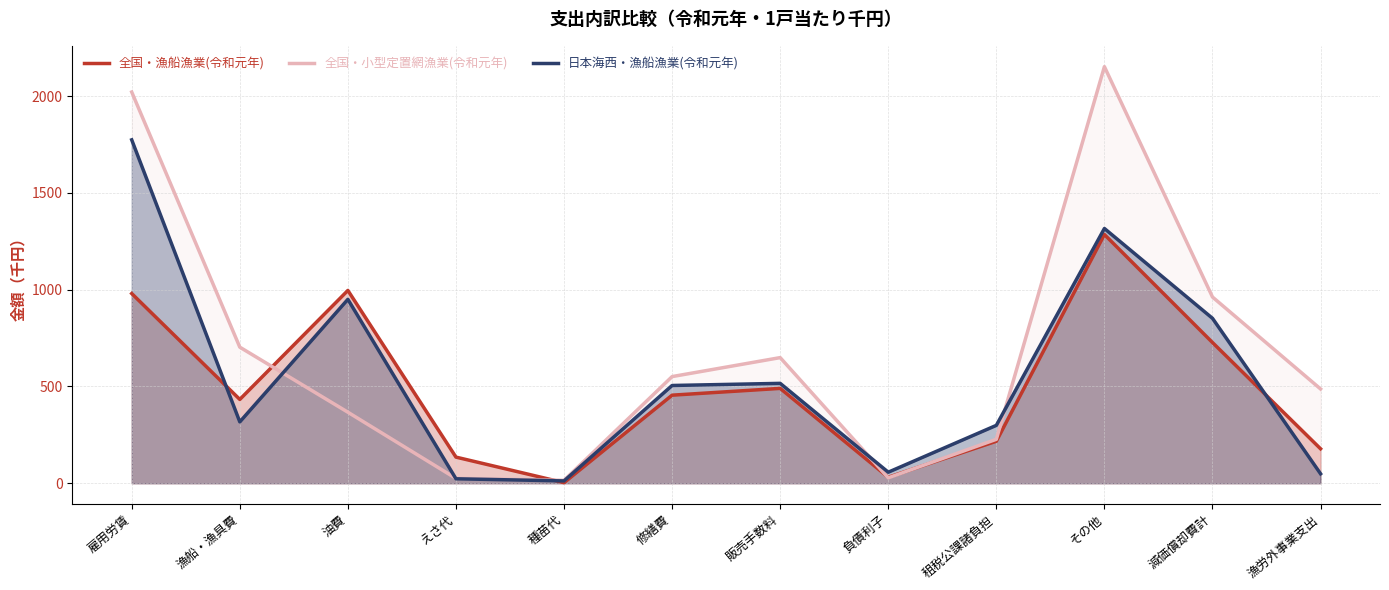

True or false: 日本海西・漁船漁業(令和元年) has a value of 890 at 販売手数料.

False